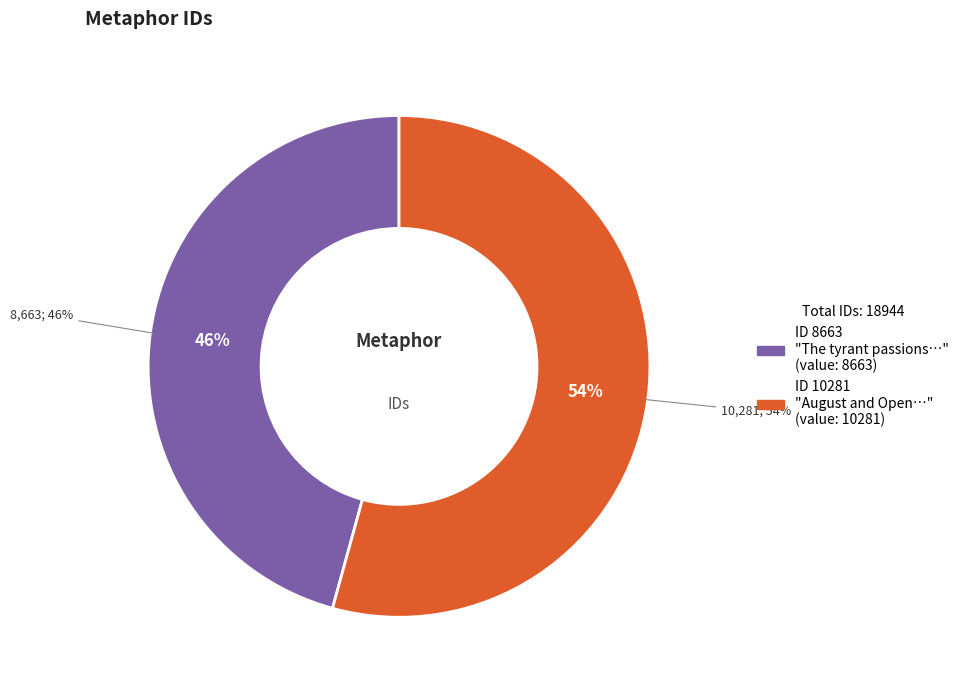

To the nearest percent, what portion does The tyrant passions tread fair meritt represent?

46%